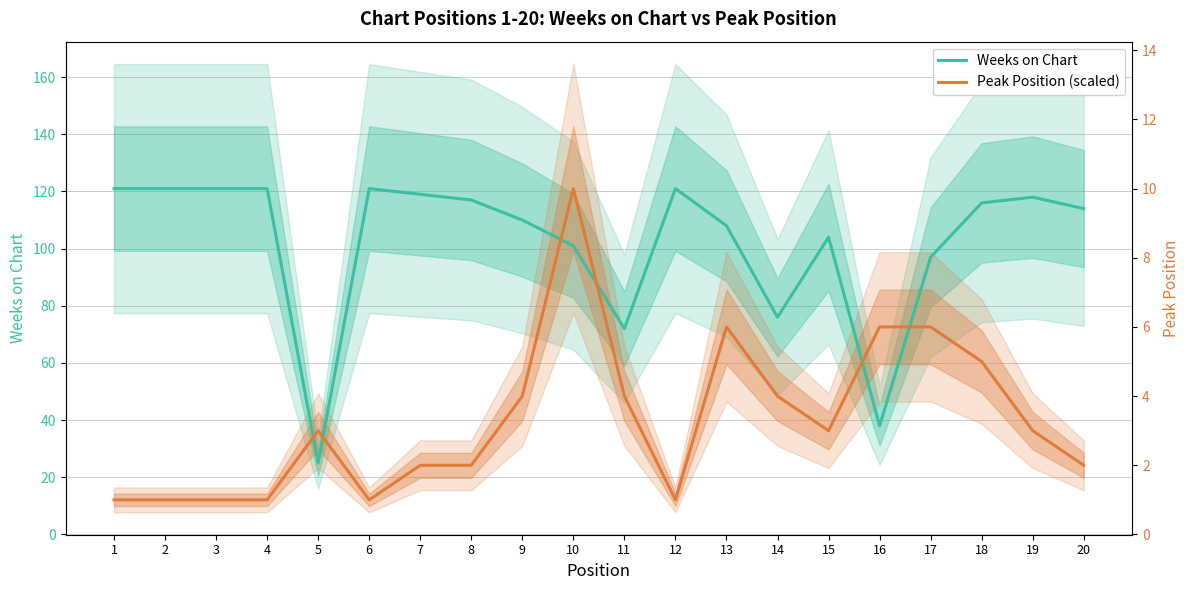

How many lines are shown in the chart?

2